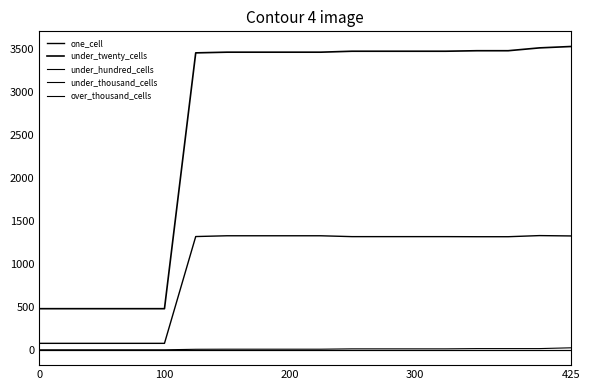

Is this an area chart (filled region under the line)?

No